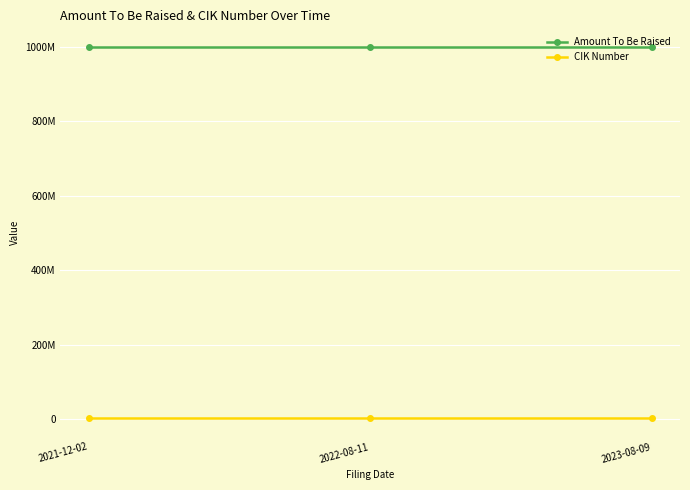

Reading left to right, extract all data points from this chart.

Amount To Be Raised: 2021-12-02=1000000000	2022-08-11=1000000000	2023-08-09=1000000000
CIK Number: 2021-12-02=1896304	2022-08-11=1896304	2023-08-09=1896304